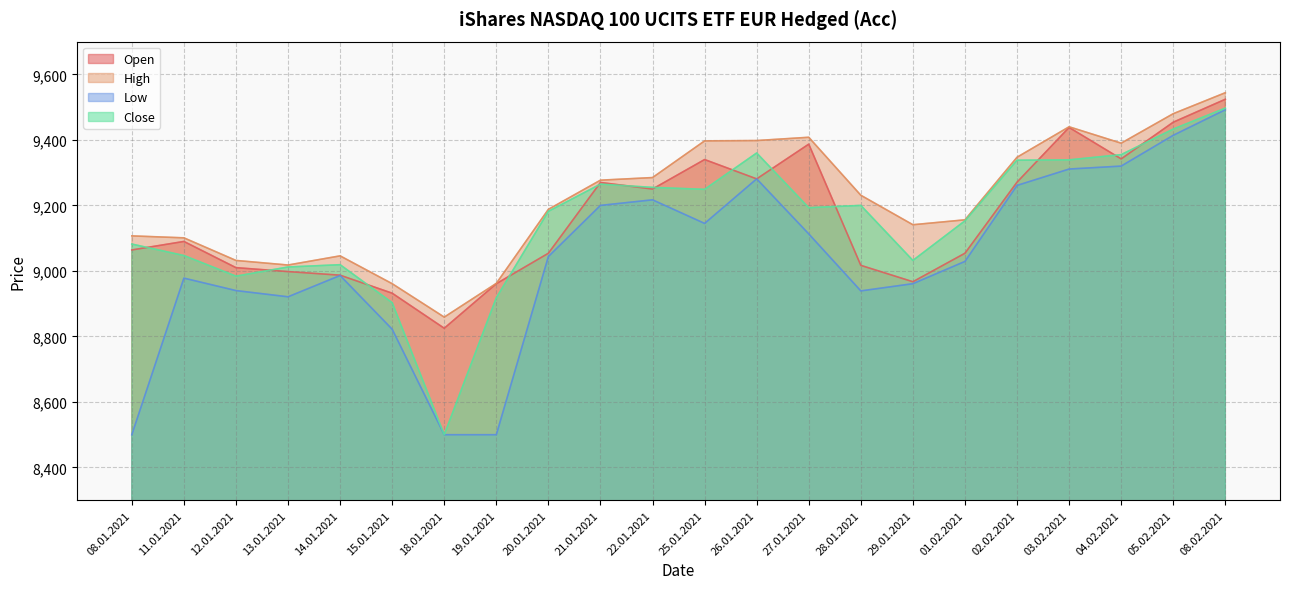

The value of Close at 04.02.2021 is 9355. True or false?

True